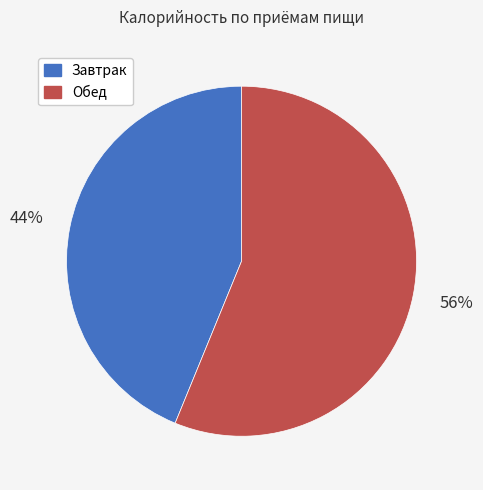

Does Завтрак represent more than half of the total?

No